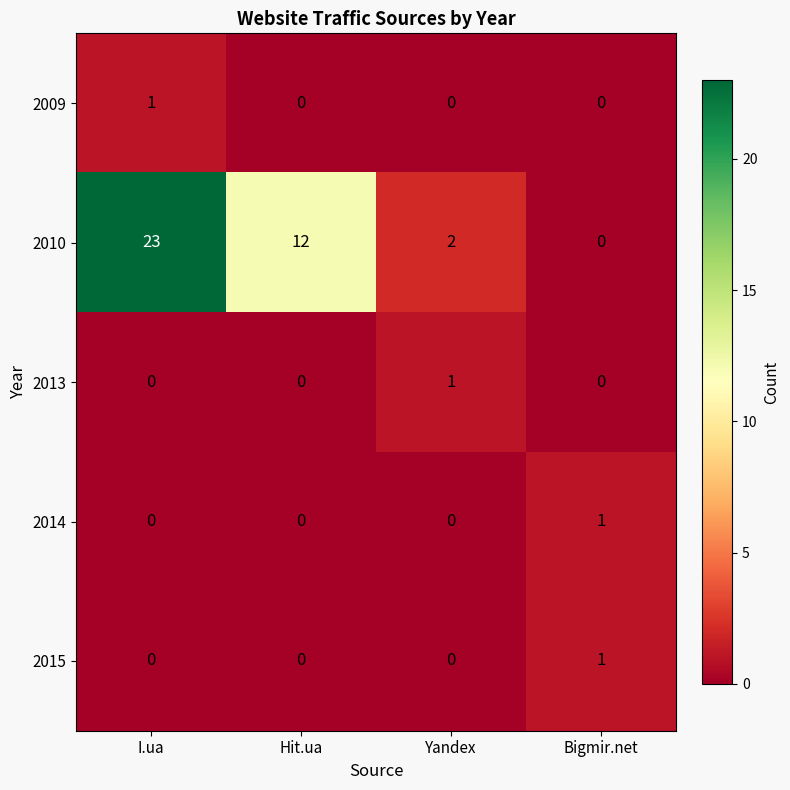

What is the average value of the 2010 series?

9